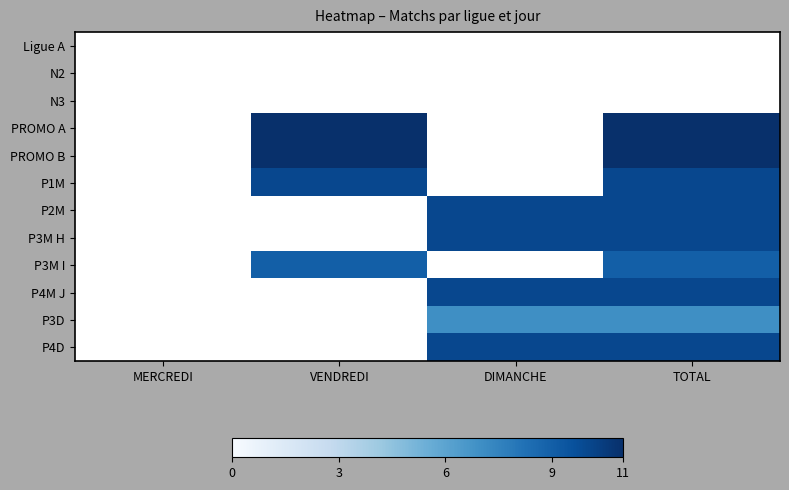

Rank the series at DIMANCHE from highest to lowest value.

Ligue A, N2, N3, PROMO A, PROMO B, P1M, P2M, P3M H, P3M I, P4M J, P4D, P3D